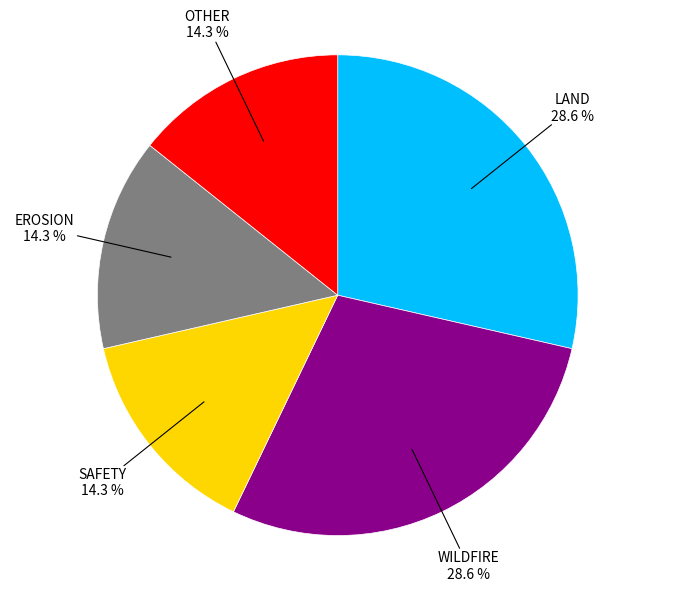

To the nearest percent, what is the combined percentage of WILDFIRE and EROSION?

43%